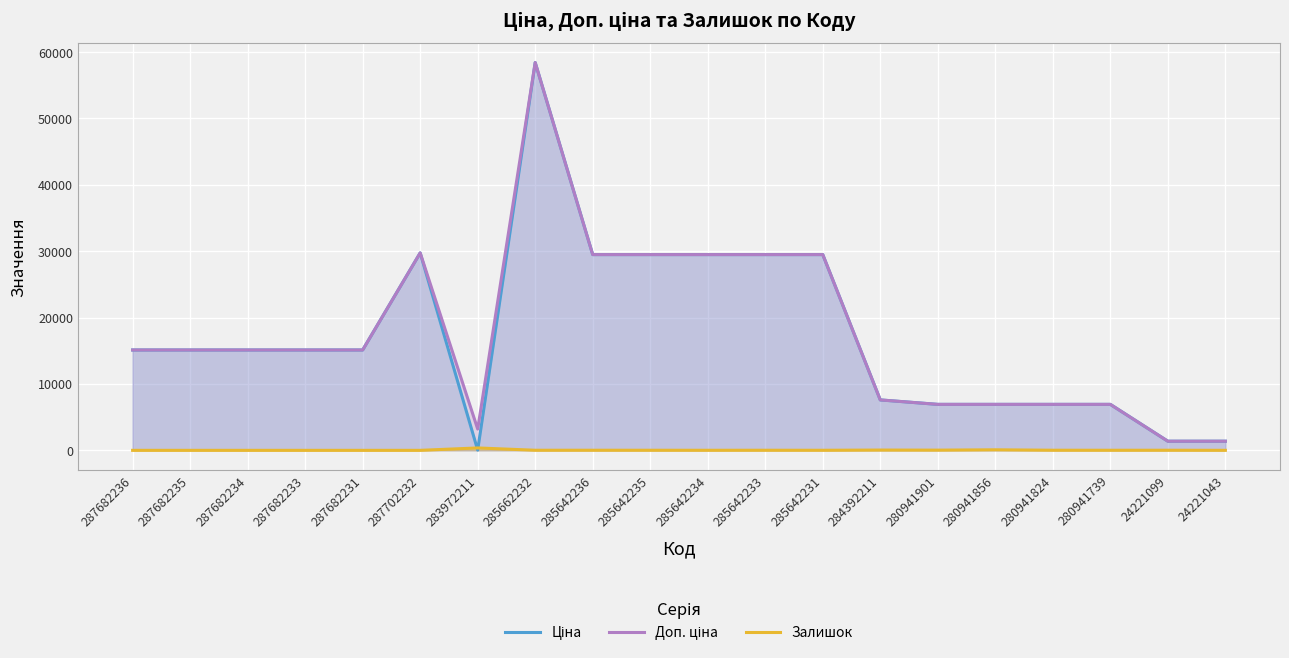

True or false: Ціна and Доп. ціна cross at least once.

False